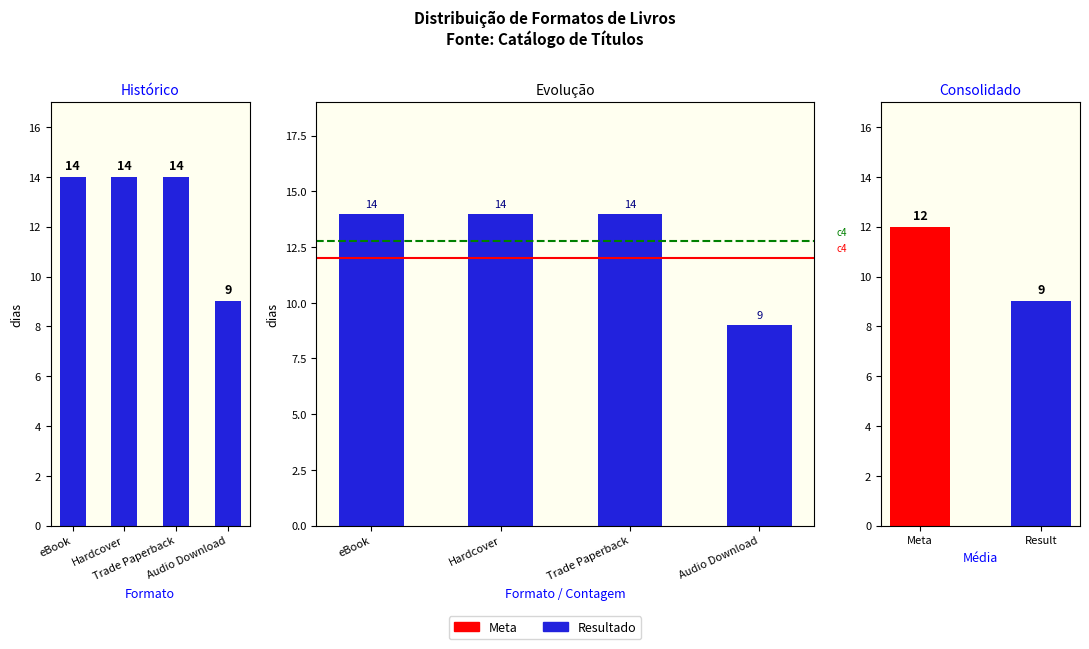

Which label corresponds to the smallest value in the chart?

Audio Download